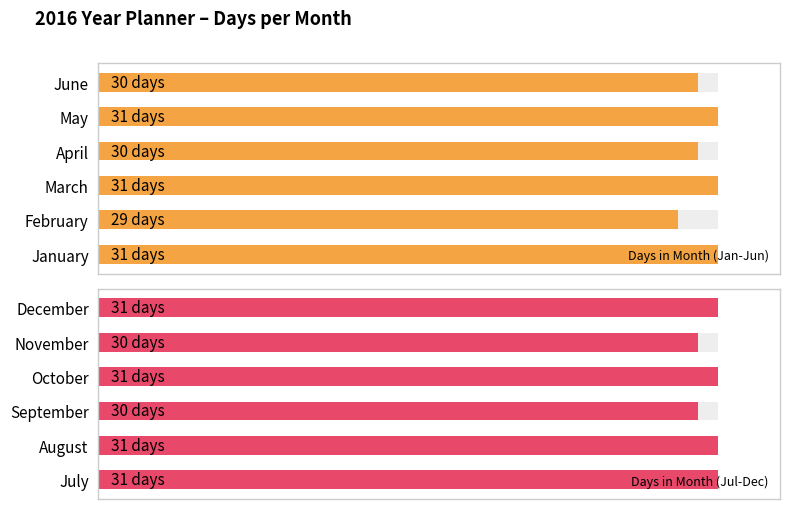

Reading left to right, what are all the values shown in this chart?

Days in Month (Jan-Jun): 100.0	93.5	100.0	96.8	100.0	96.8
Days in Month (Jul-Dec): 100.0	100.0	96.8	100.0	96.8	100.0